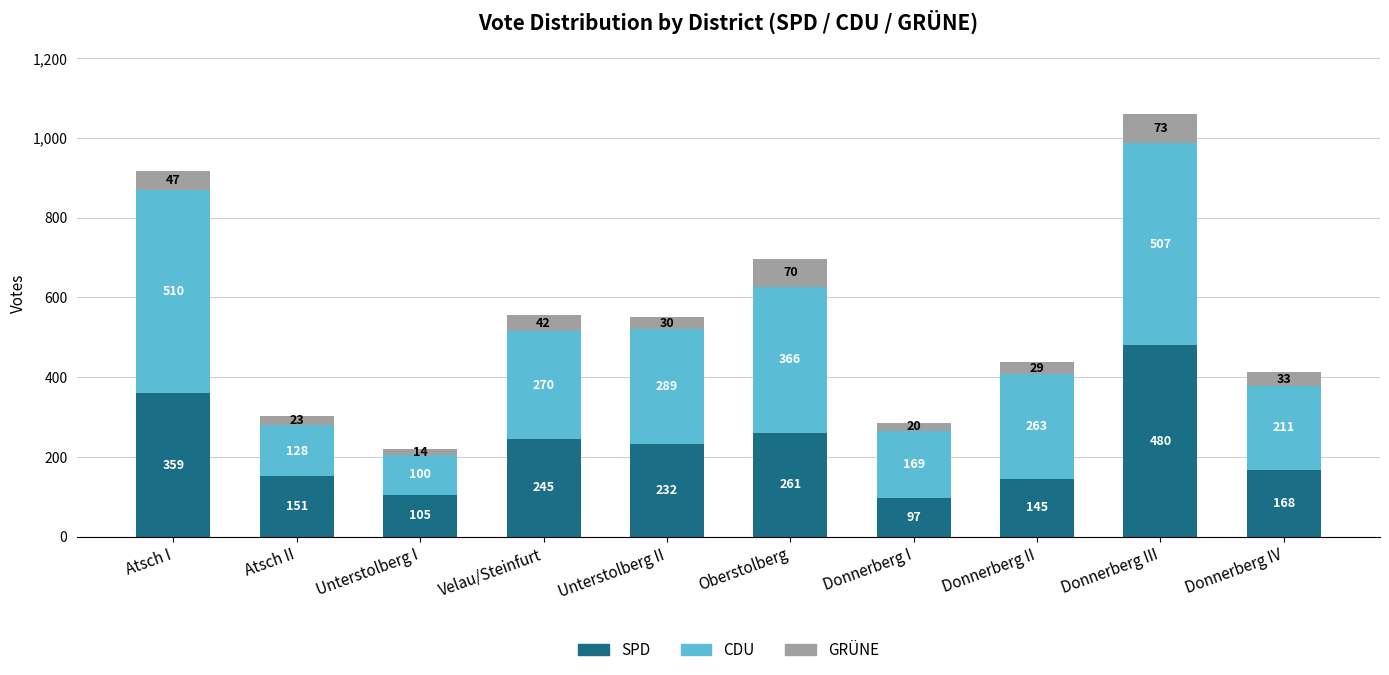

How many series are shown in this chart?

3